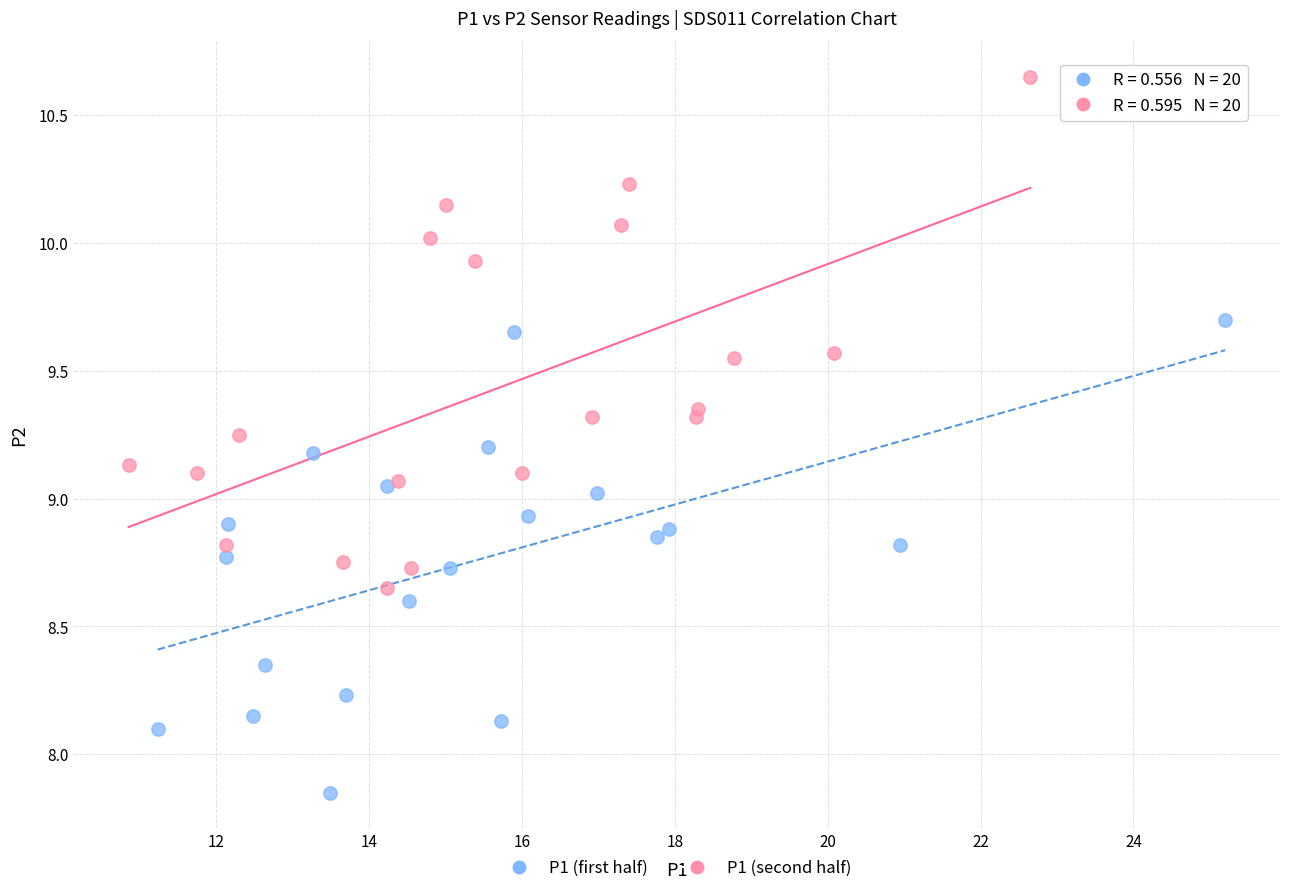

Which series contains the lowest Y value?

P1 (first half)